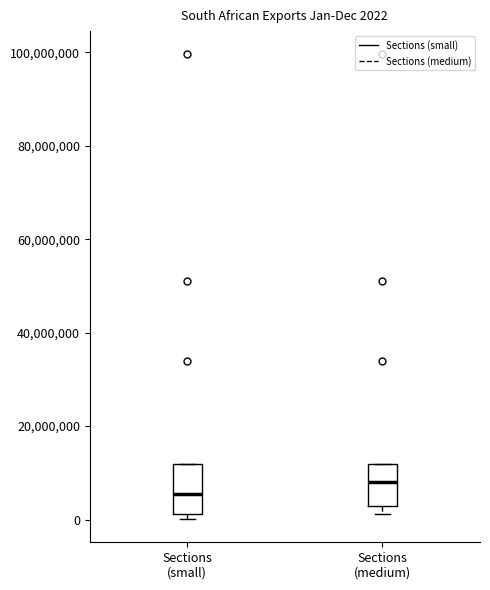

Which box's median line is the highest?

Sections (medium)